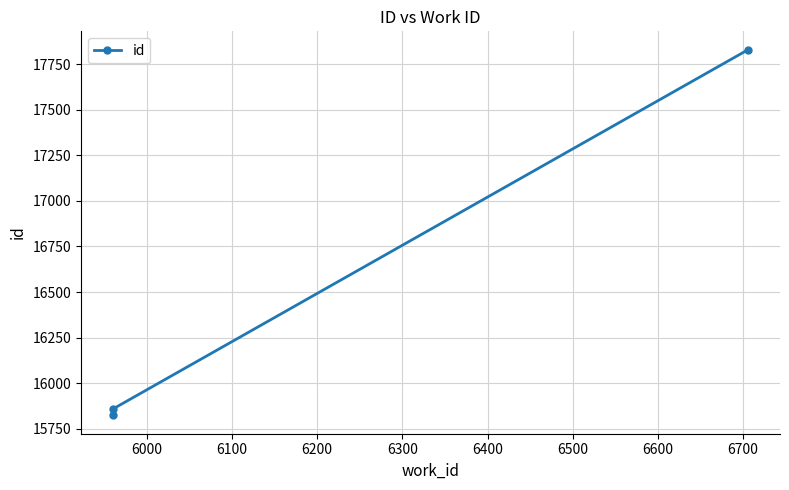

Between 6000 and 6100, which is larger?

6100